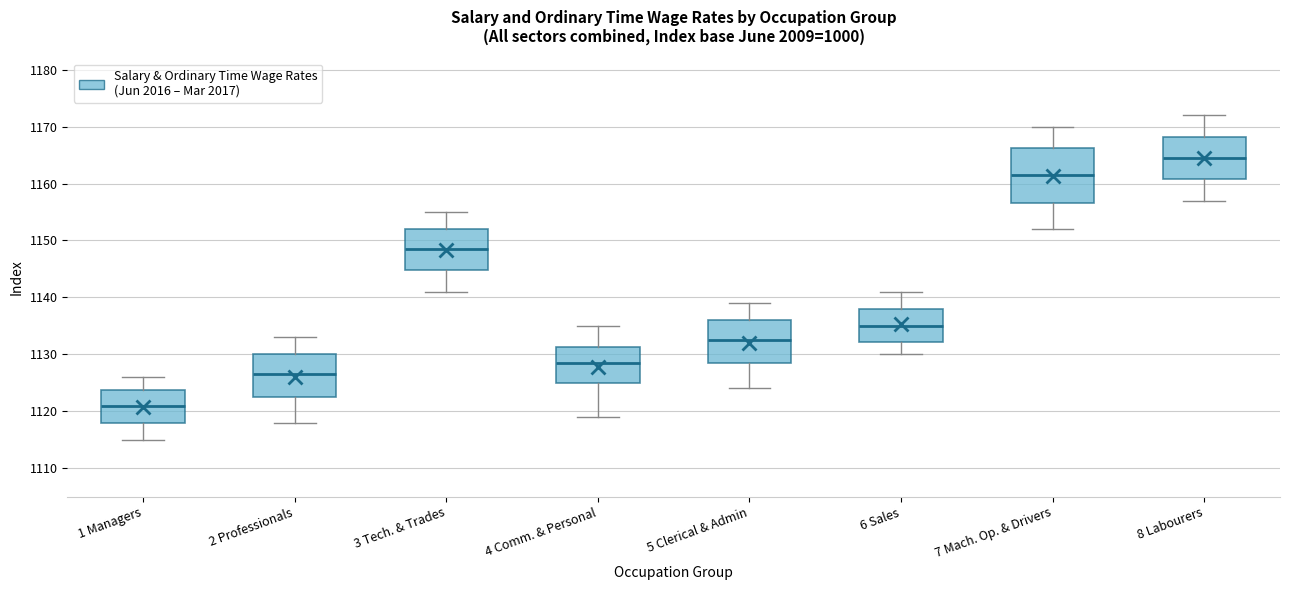

Reading left to right, read every box against the y-axis: the position of its median line, the range the box covers, and the ends of its whiskers. The values are not printed on the chart, so give them approximately, as read against the axis.

1 Managers: median 1121, box 1118 to 1124, whiskers 1115 to 1126
2 Professionals: median 1127, box 1123 to 1130, whiskers 1118 to 1133
3 Tech. & Trades: median 1149, box 1145 to 1152, whiskers 1141 to 1155
4 Comm. & Personal: median 1129, box 1125 to 1131, whiskers 1119 to 1135
5 Clerical & Admin: median 1133, box 1129 to 1136, whiskers 1124 to 1139
6 Sales: median 1135, box 1132 to 1138, whiskers 1130 to 1141
7 Mach. Op. & Drivers: median 1162, box 1157 to 1166, whiskers 1152 to 1170
8 Labourers: median 1165, box 1161 to 1168, whiskers 1157 to 1172